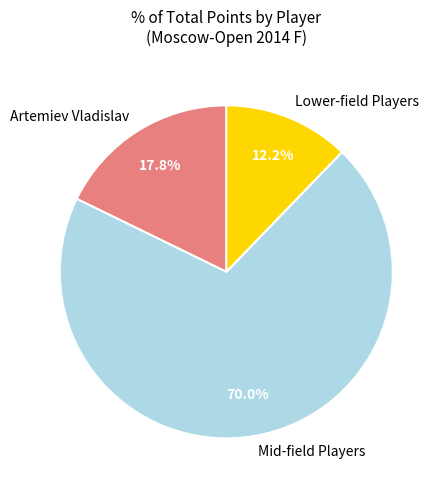

What is the largest slice in the pie chart?

Mid-field Players